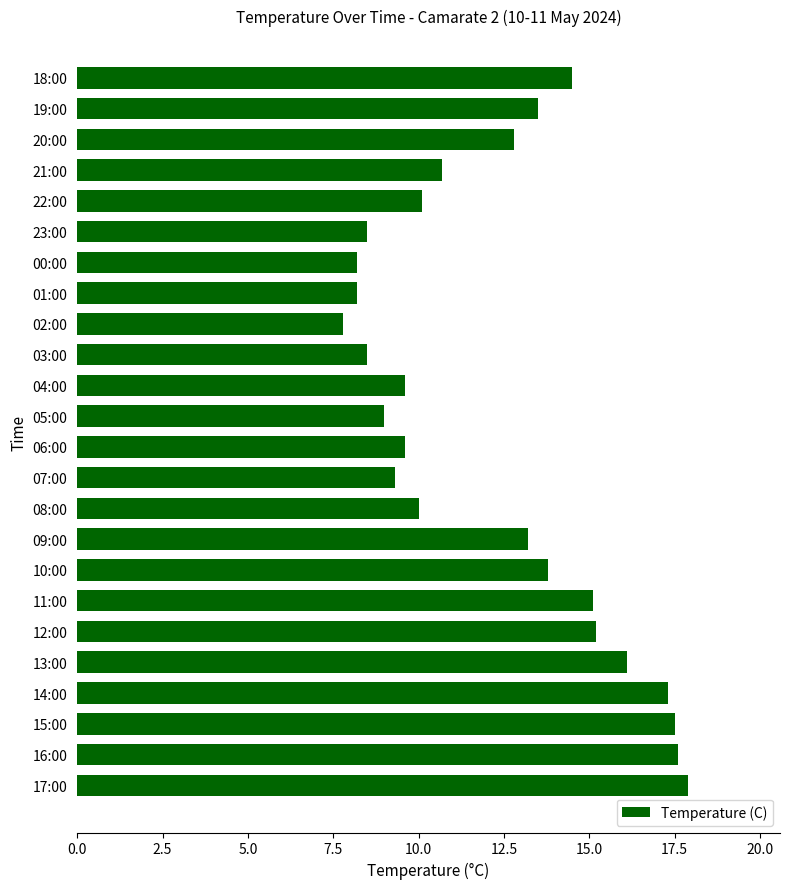

Between 20:00 and 16:00, which is larger?

16:00